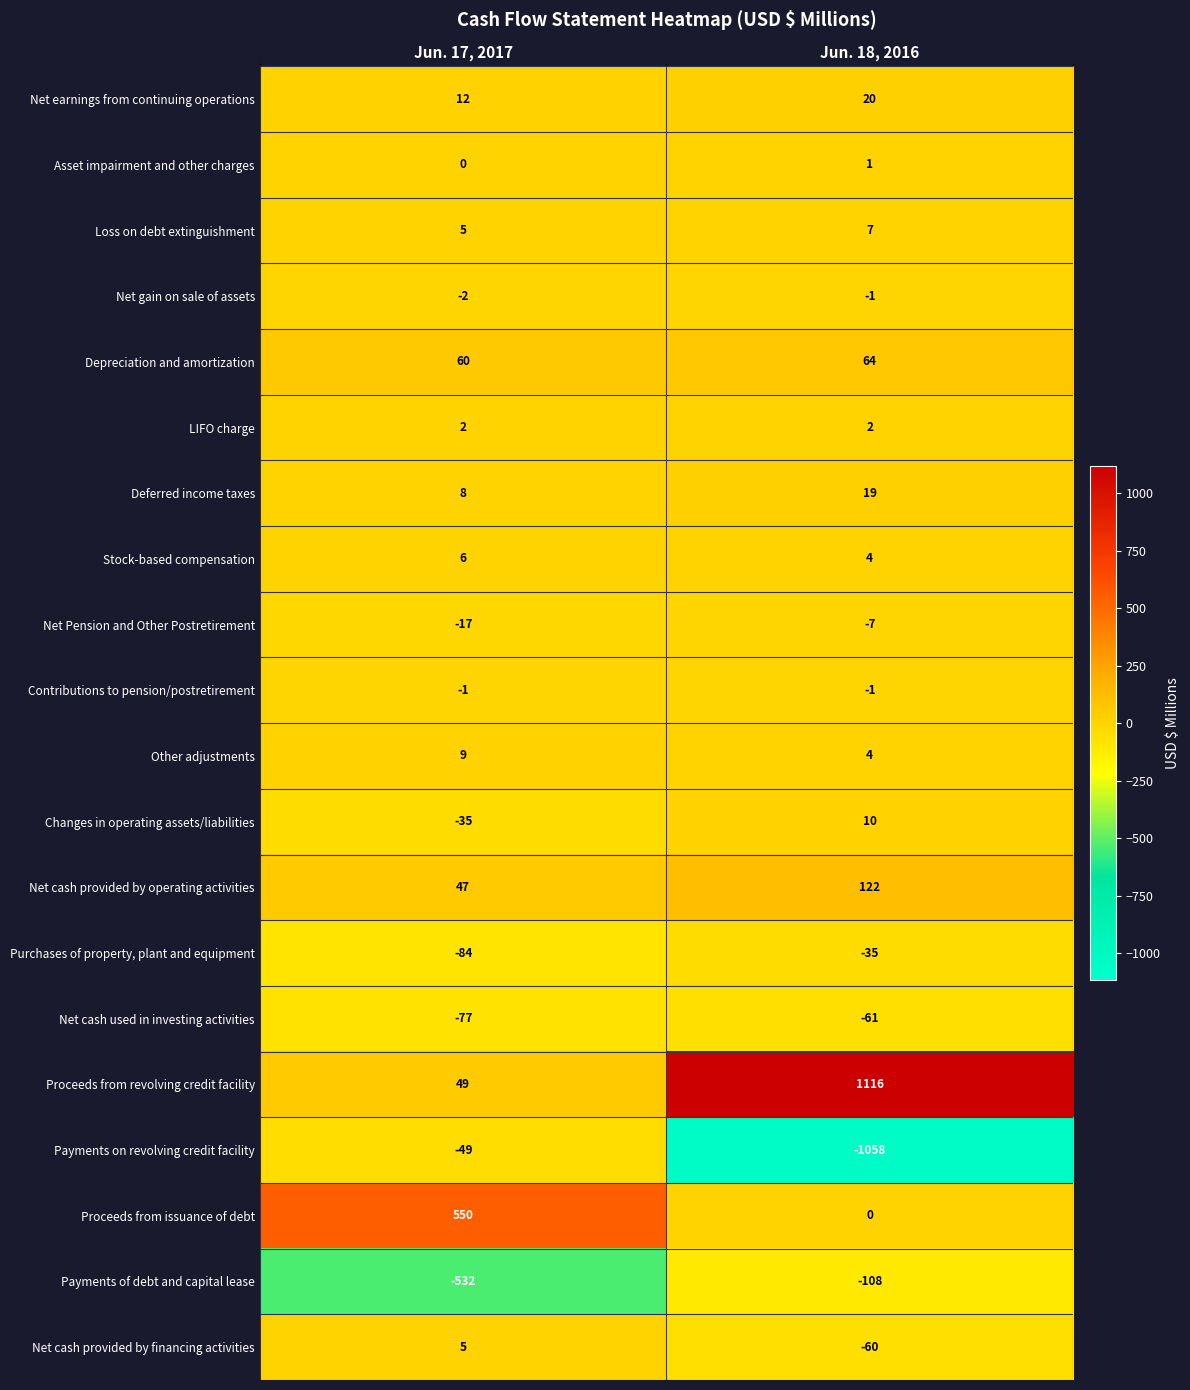

What is the total value across all series at Jun. 17, 2017?

-44